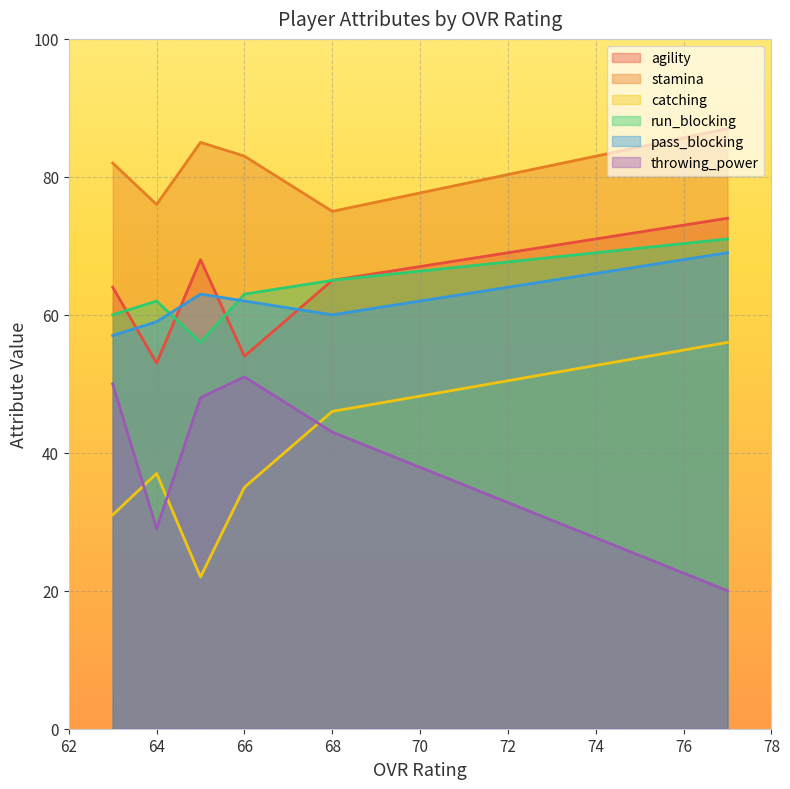

At which label is pass_blocking closest to 63?

65